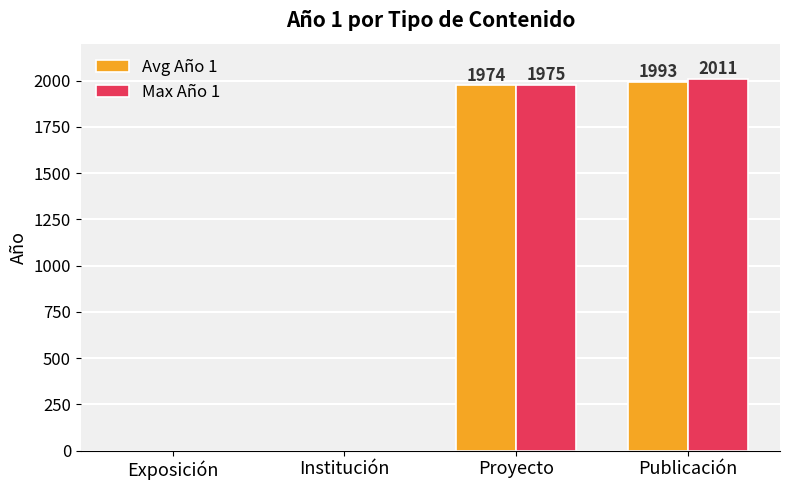

How many groups of bars are there?

4